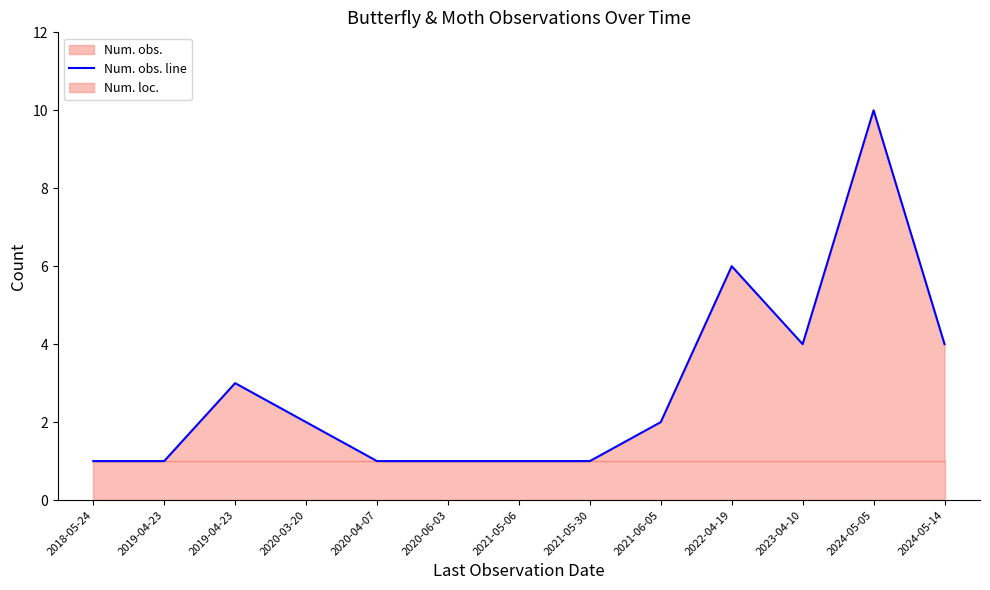

Which label corresponds to the smallest value in the chart?

2018-05-24